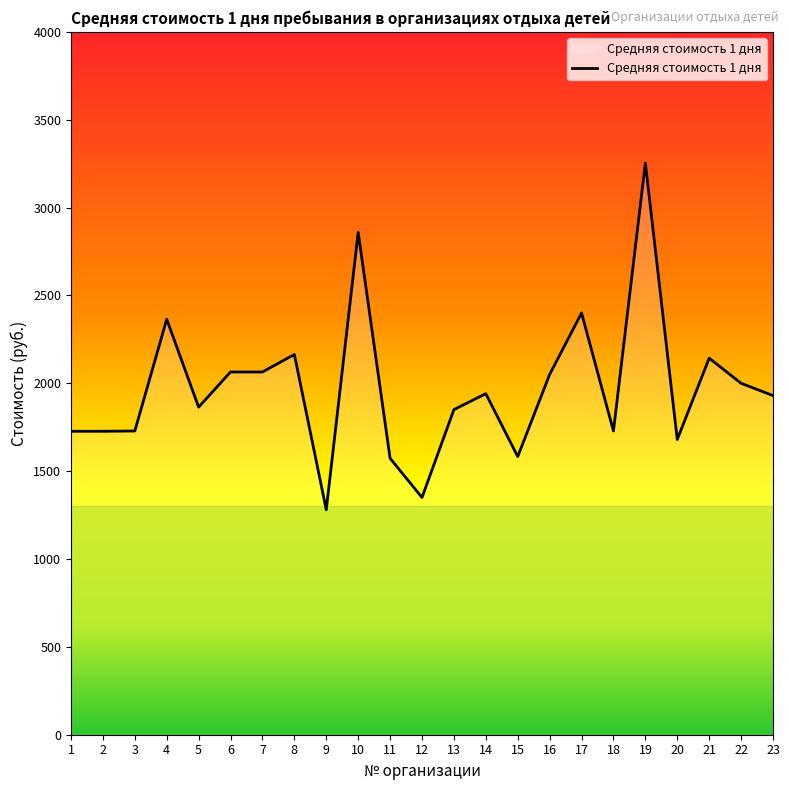

What is the ratio of the value at 20 to the value at 11?

1.1